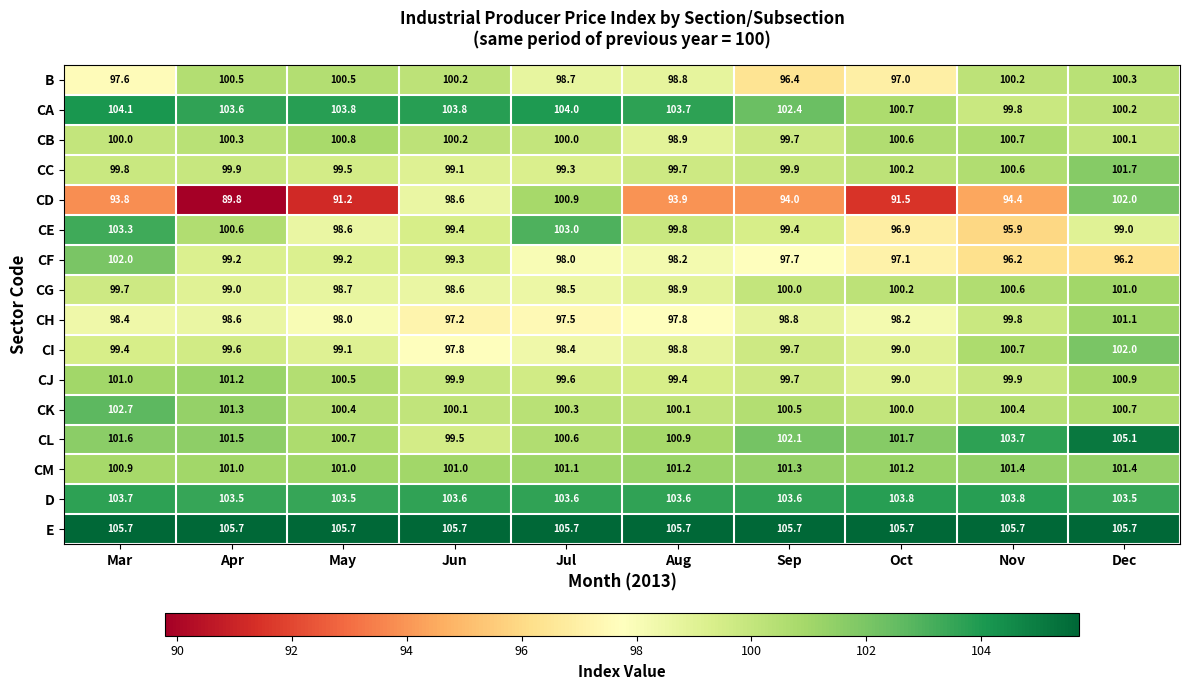

What is the difference between the highest and lowest values at Mar?

11.9